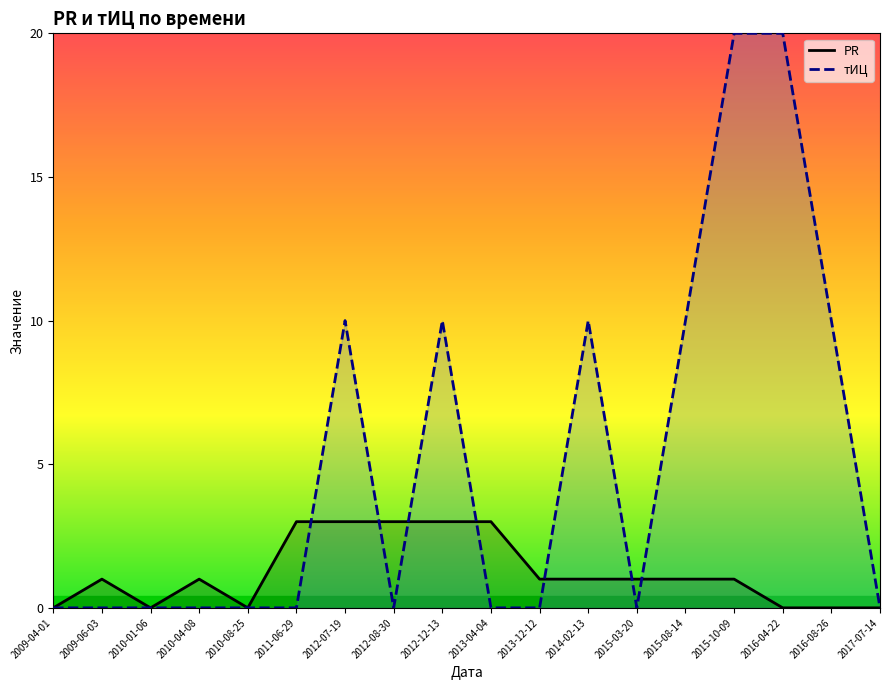

Count the number of categories in the chart.

18